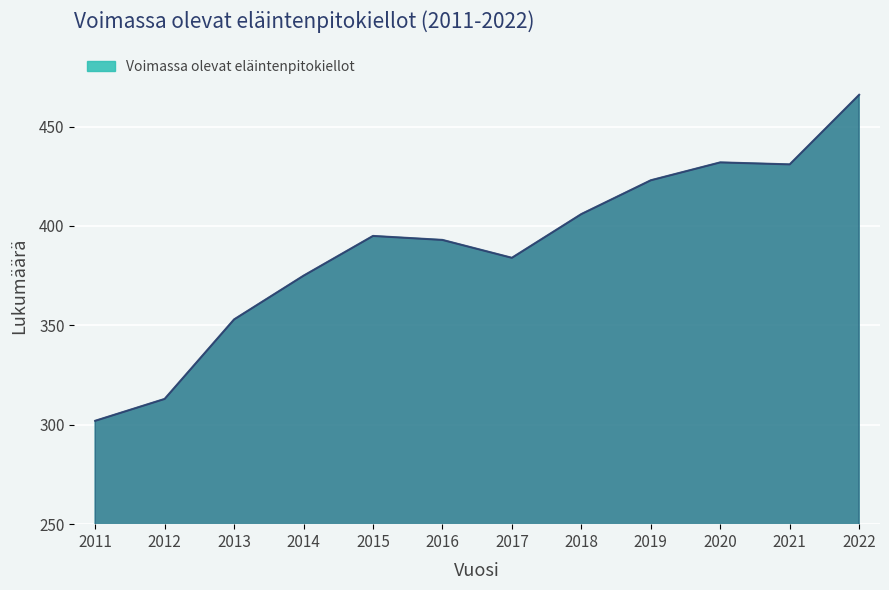

What is the change in value from 2016 to 2021?

+38